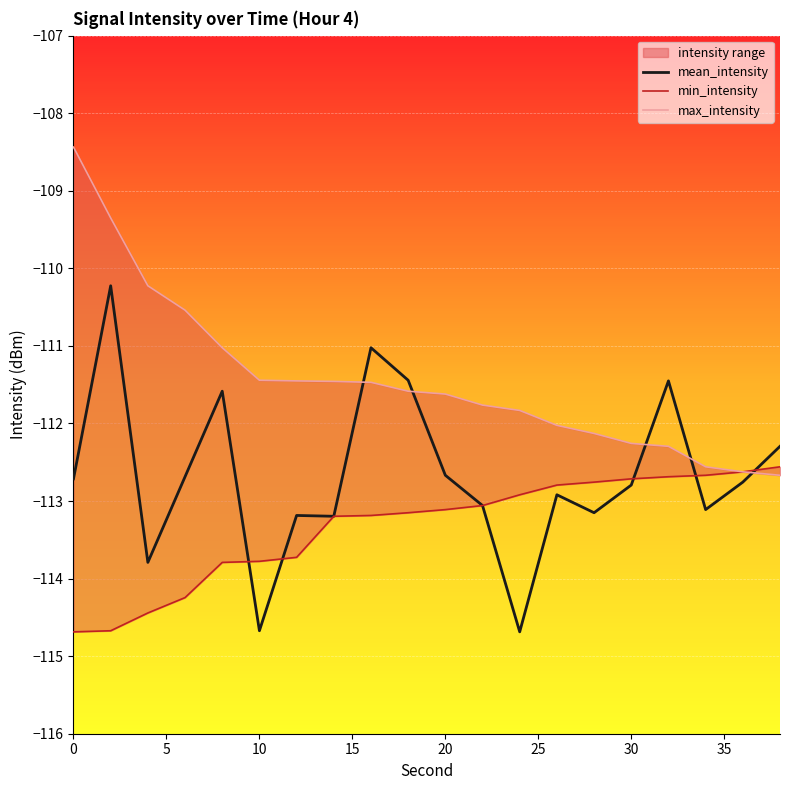

The value of mean_intensity at 10 is -54.9. True or false?

False